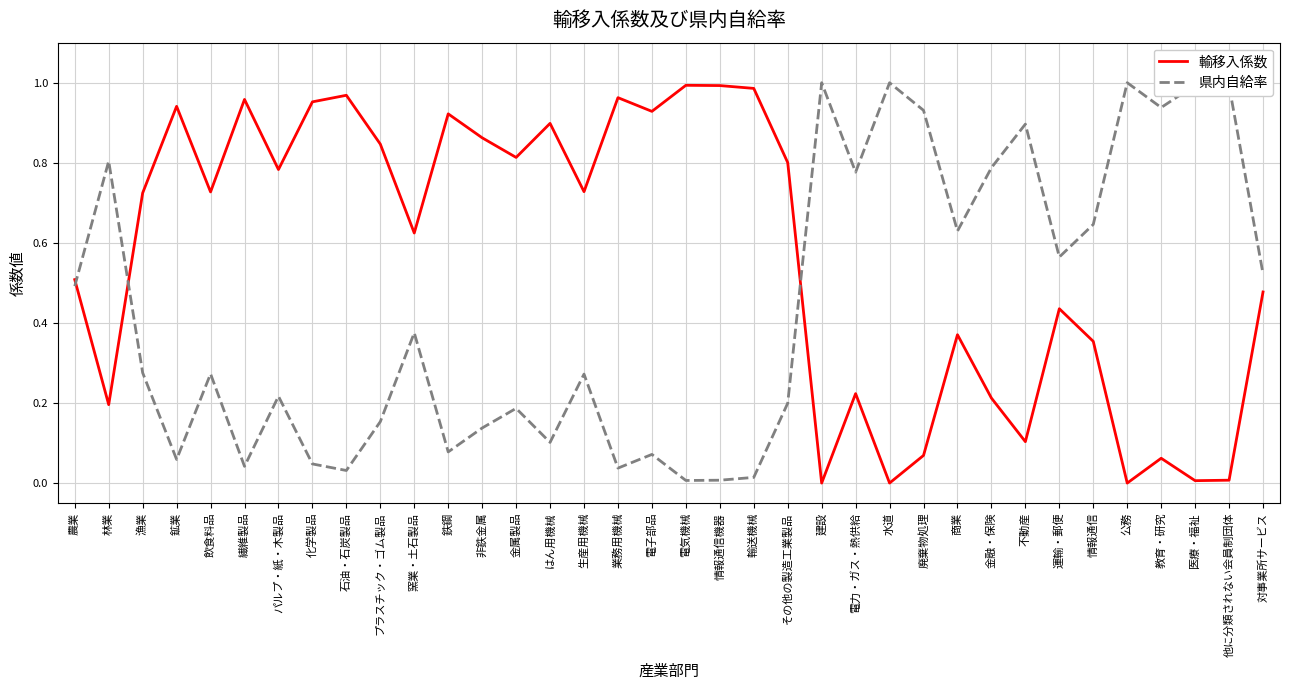

List the series in order of their overall mean, lowest first.

県内自給率, 輸移入係数